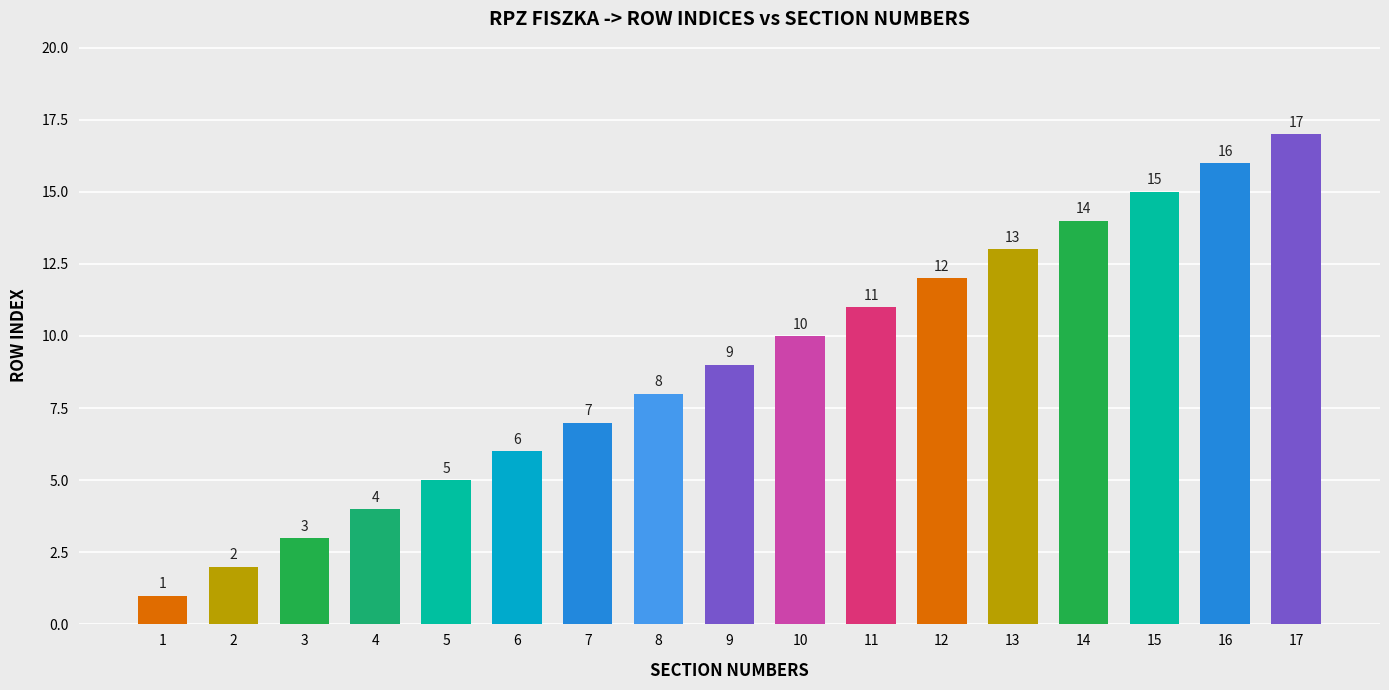

What is the maximum value shown in the chart?

17